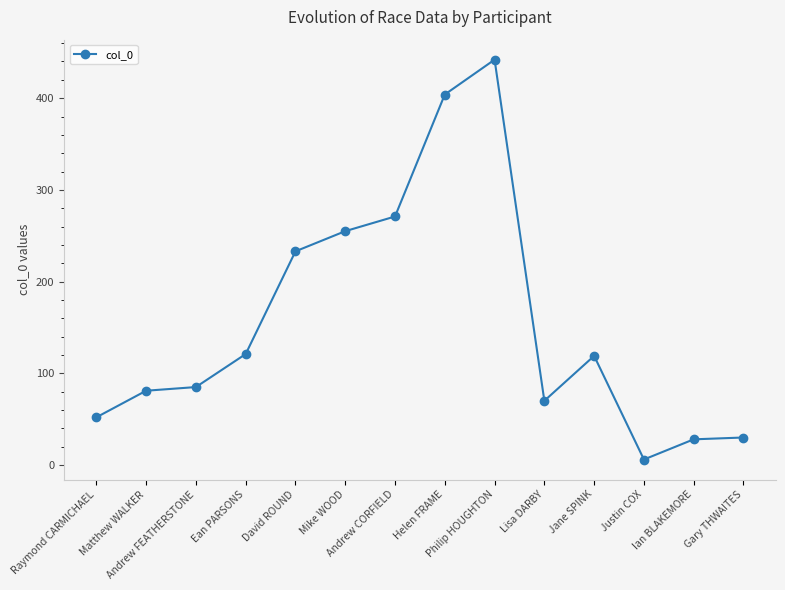

What is the difference between the maximum and minimum values?

436